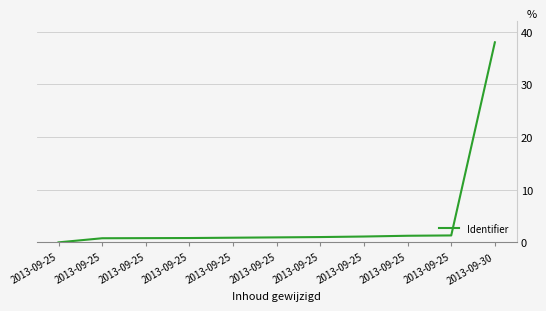

What is the change in value from 2013-09-25 to 2013-09-25?

+0.3